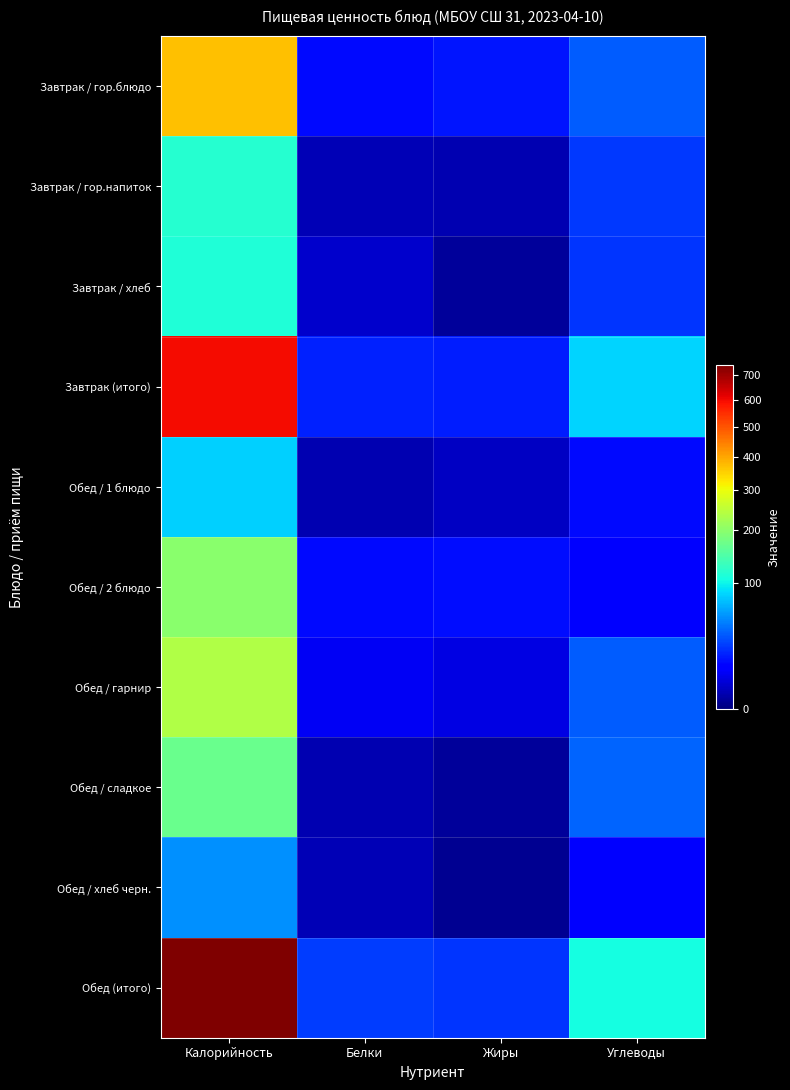

Rank the series by their maximum value, from highest to lowest.

Обед (итого), Завтрак (итого), Завтрак / гор.блюдо, Обед / гарнир, Обед / 2 блюдо, Обед / сладкое, Завтрак / гор.напиток, Завтрак / хлеб, Обед / 1 блюдо, Обед / хлеб черн.